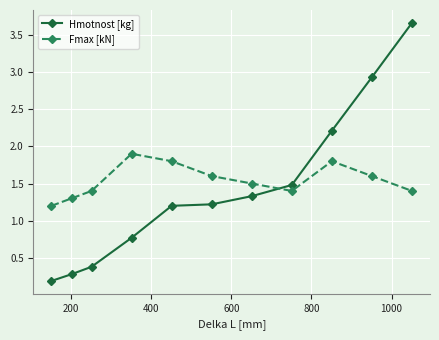

How many lines are shown in the chart?

2